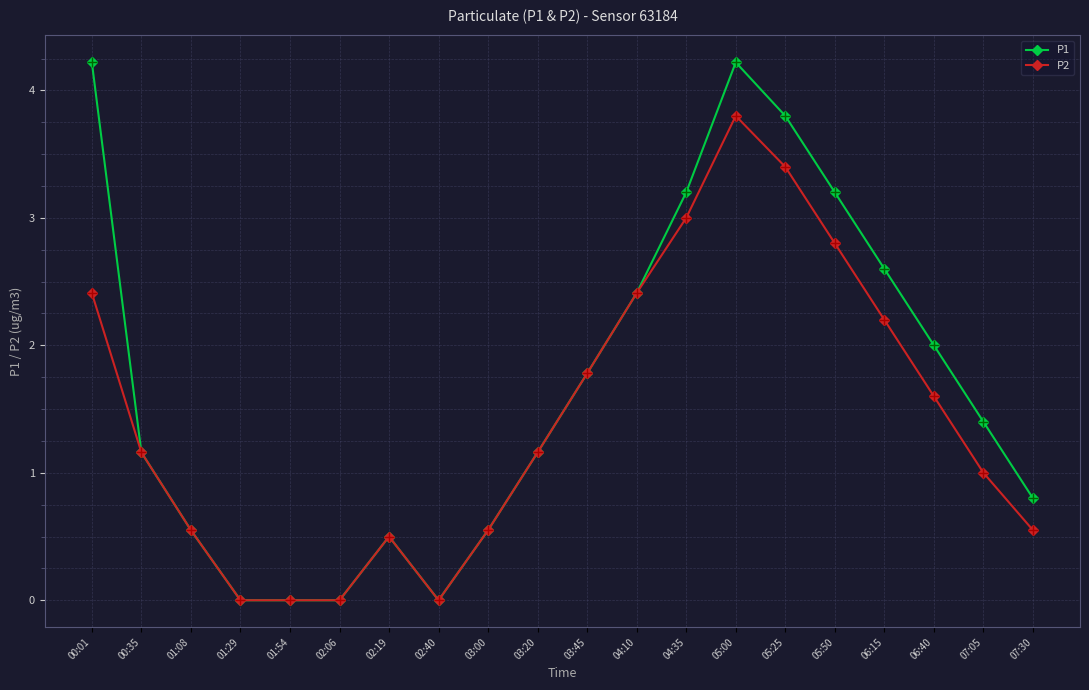

The value of P2 at 05:25 is 1.7. True or false?

False